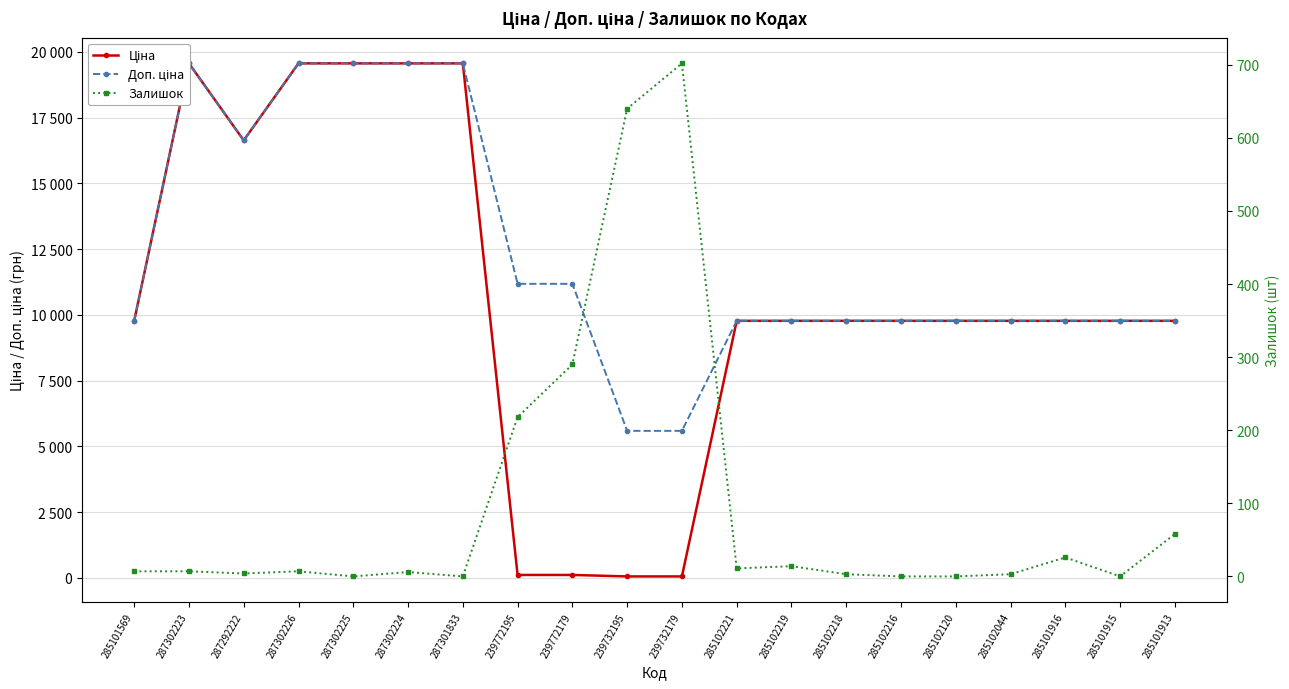

Which label corresponds to the largest value in the chart?

287302223